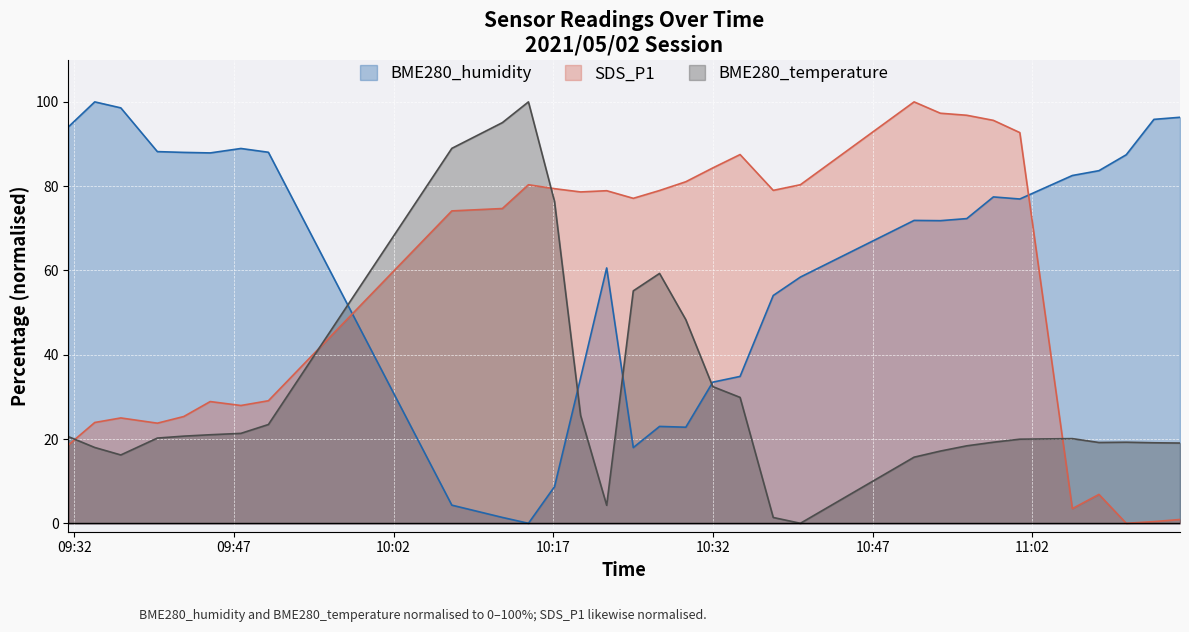

What is the value of the SDS_P1 point at the 28th from the left?

6.9